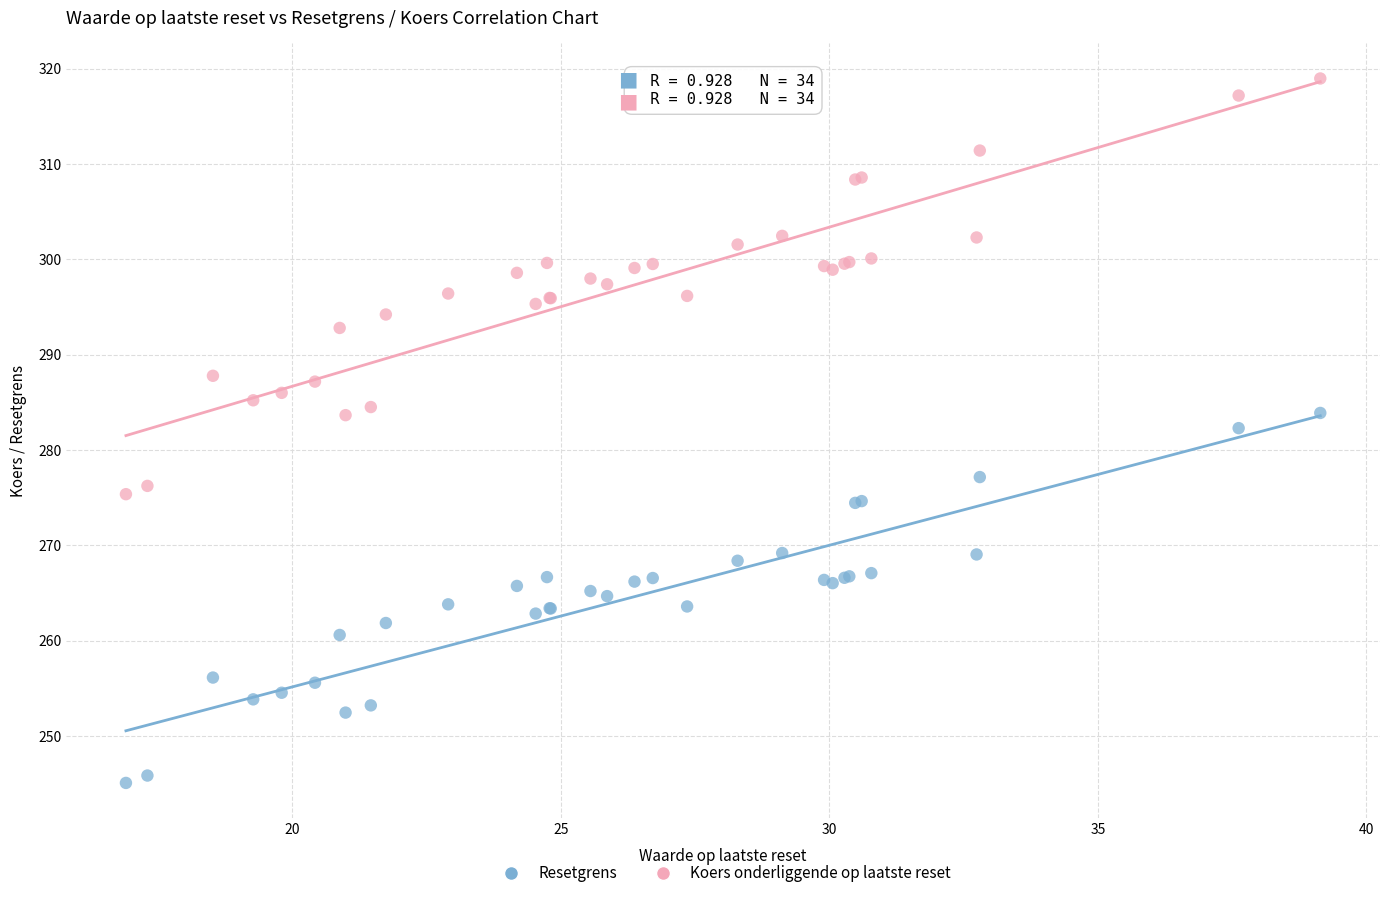

What is the X range (max minus min) for the scatter plot?

22.2